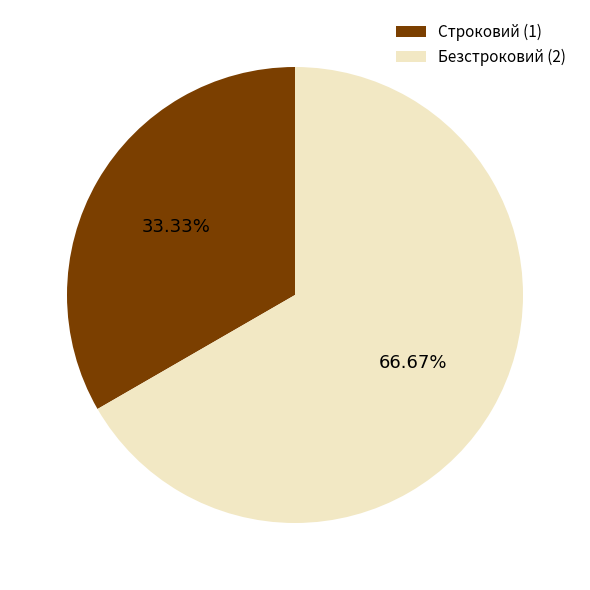

Rank the categories by value from highest to lowest.

Безстроковий, Строковий